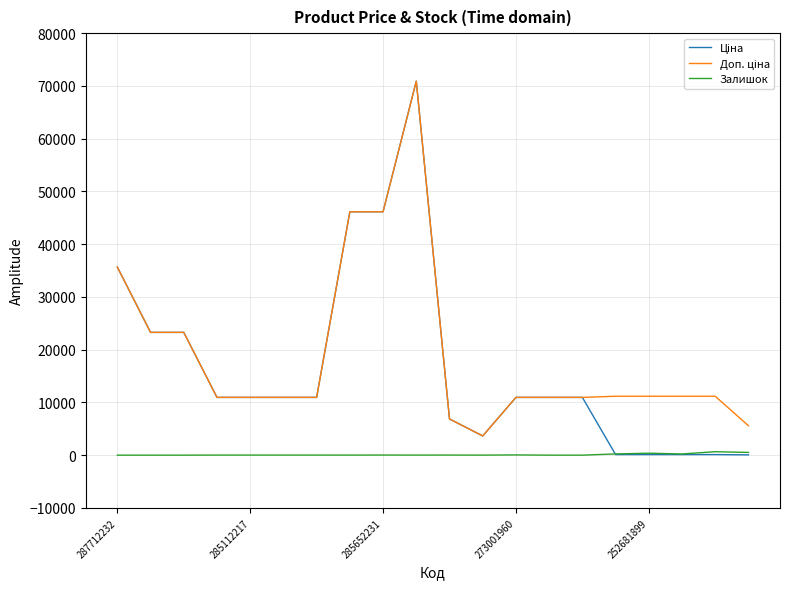

What is the maximum value shown in the chart?

70906.0